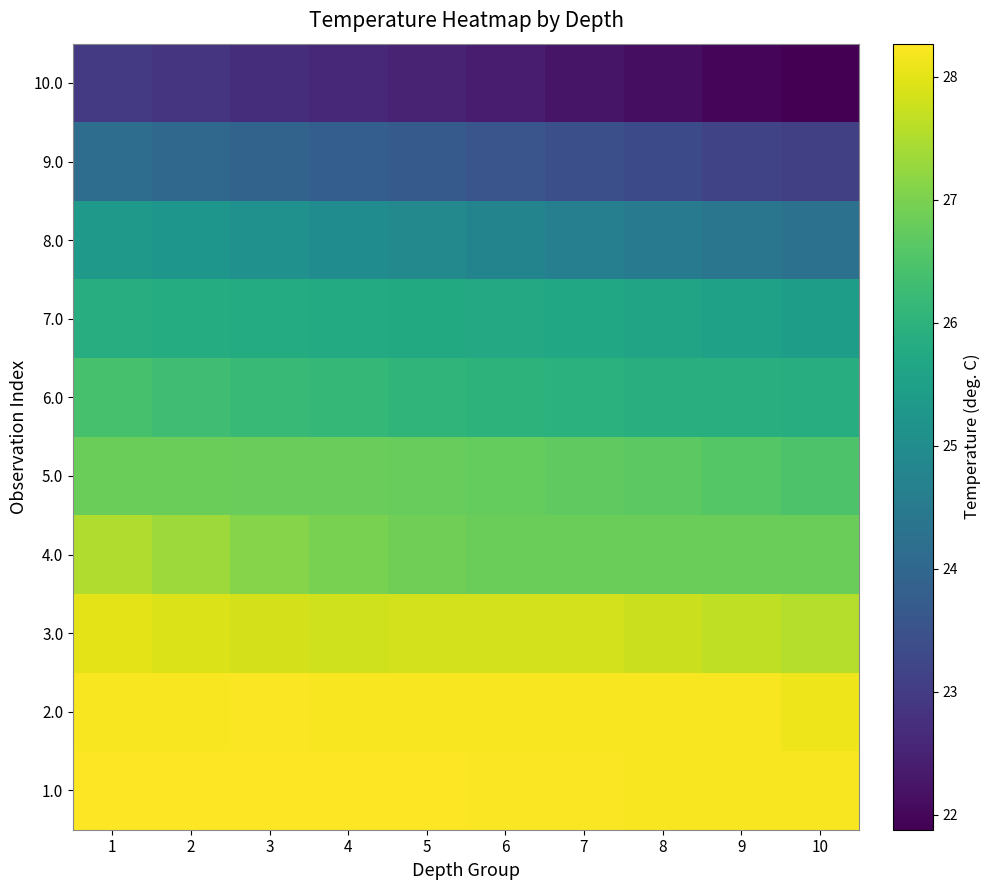

Which category has the highest value across all series?

3